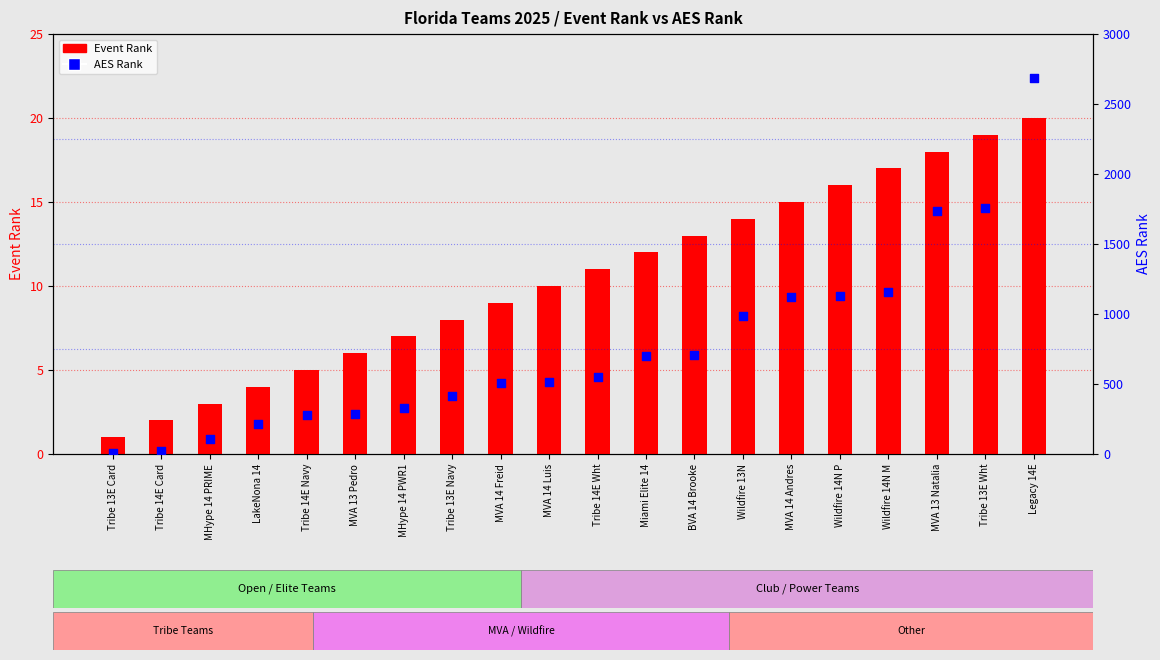

Which series reaches the minimum Y coordinate?

Event Rank